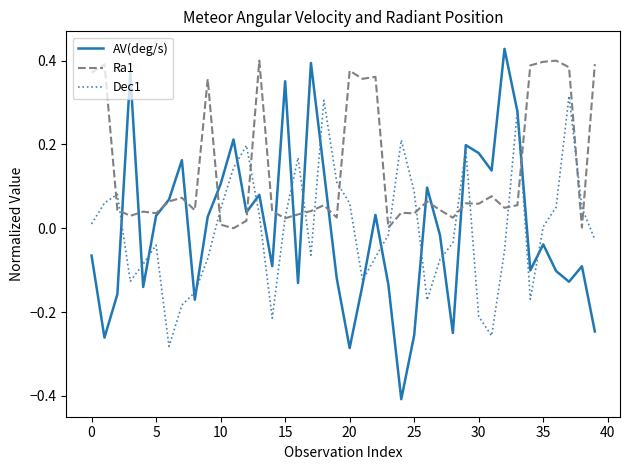

What are all the series names shown in the legend?

AV(deg/s), Ra1, Dec1